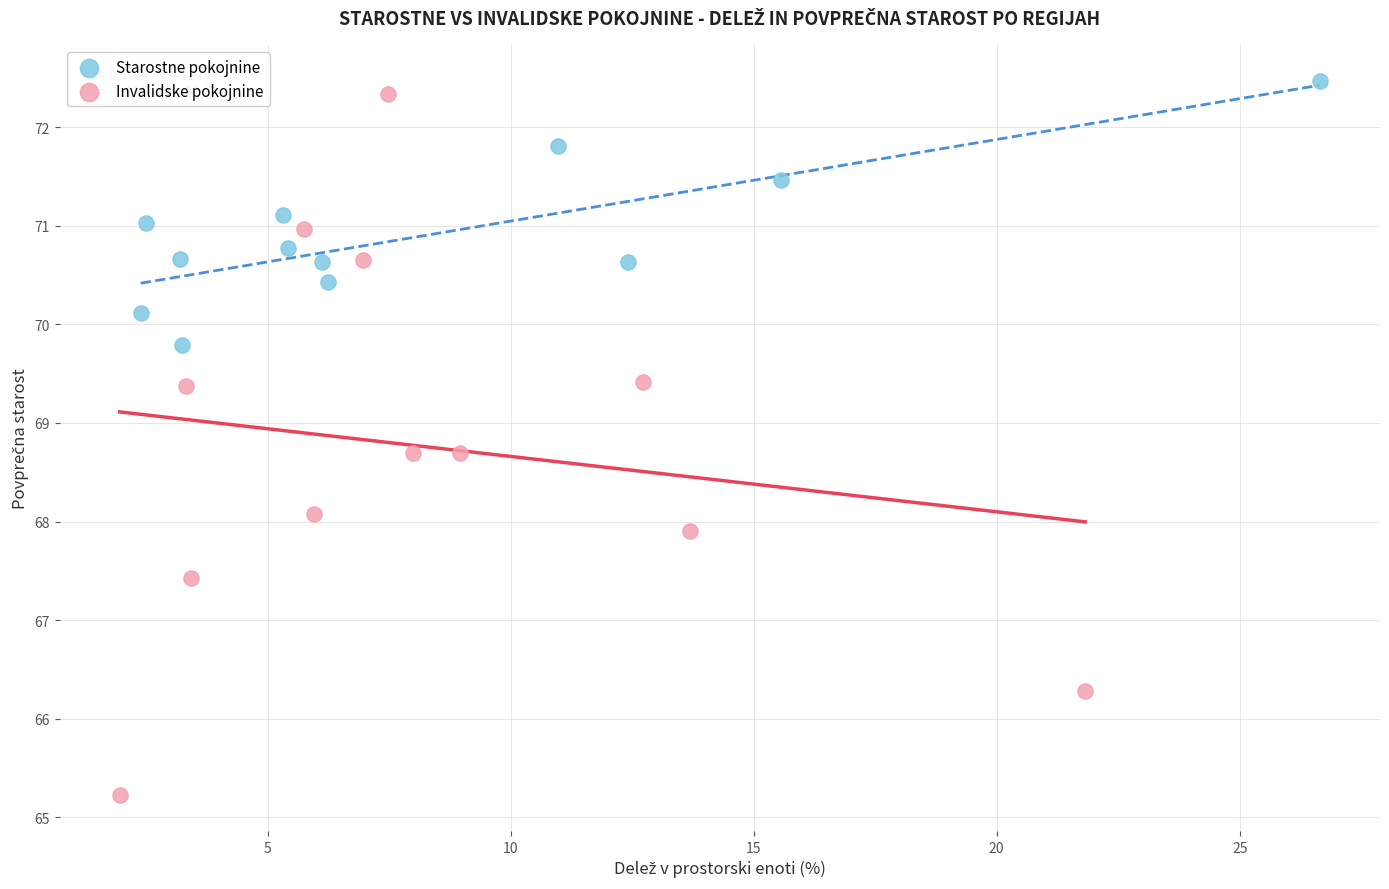

Which series has the widest spread of Y values?

Invalidske pokojnine